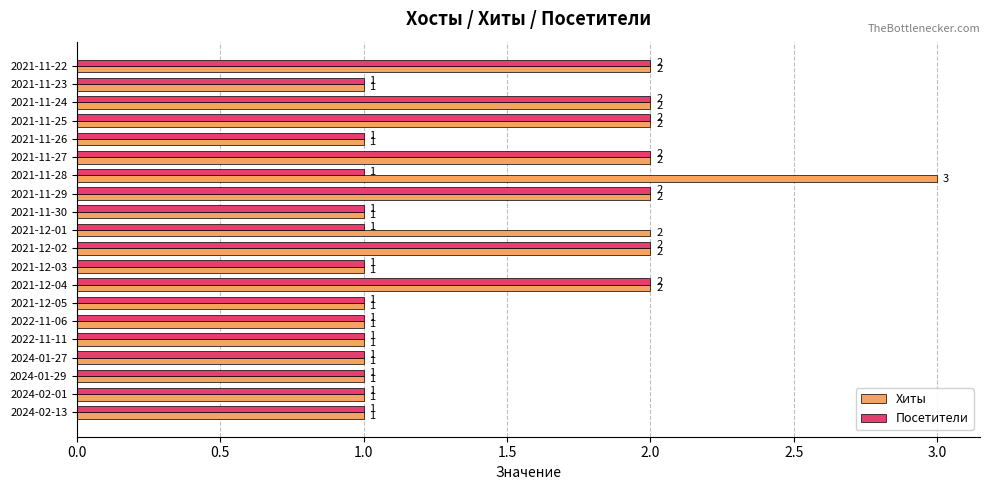

Which series has the largest total across all categories?

Хиты